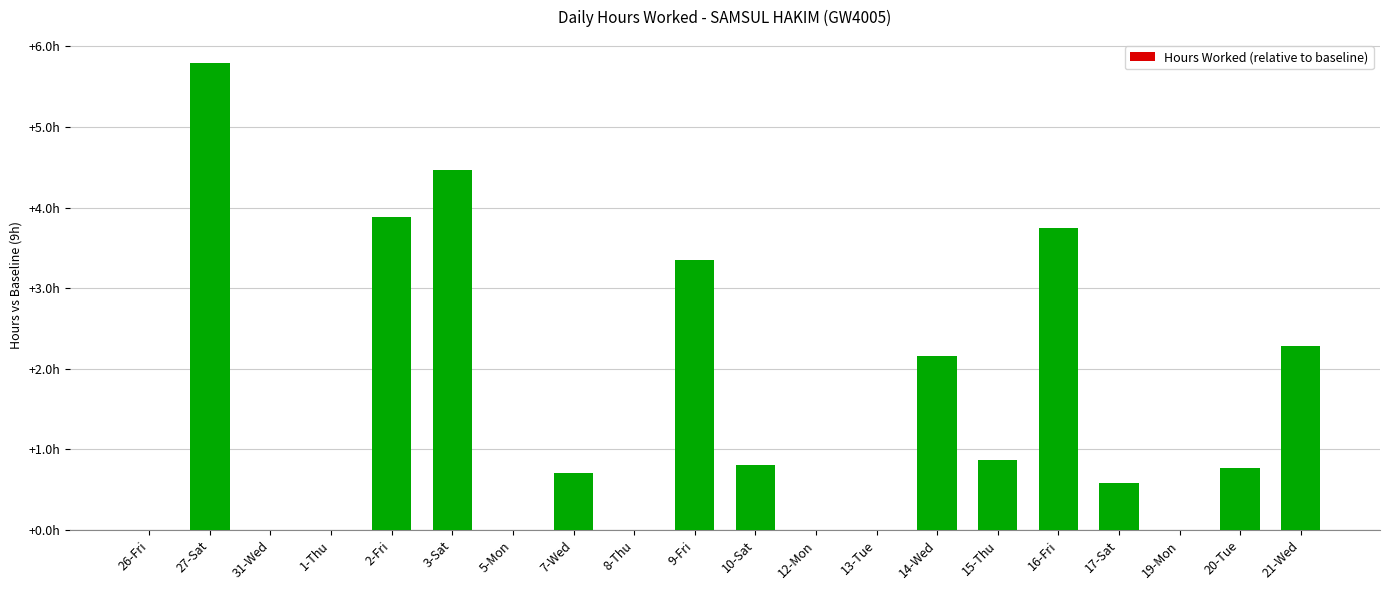

Is it true that the value at 10-Sat is 1.1?

False